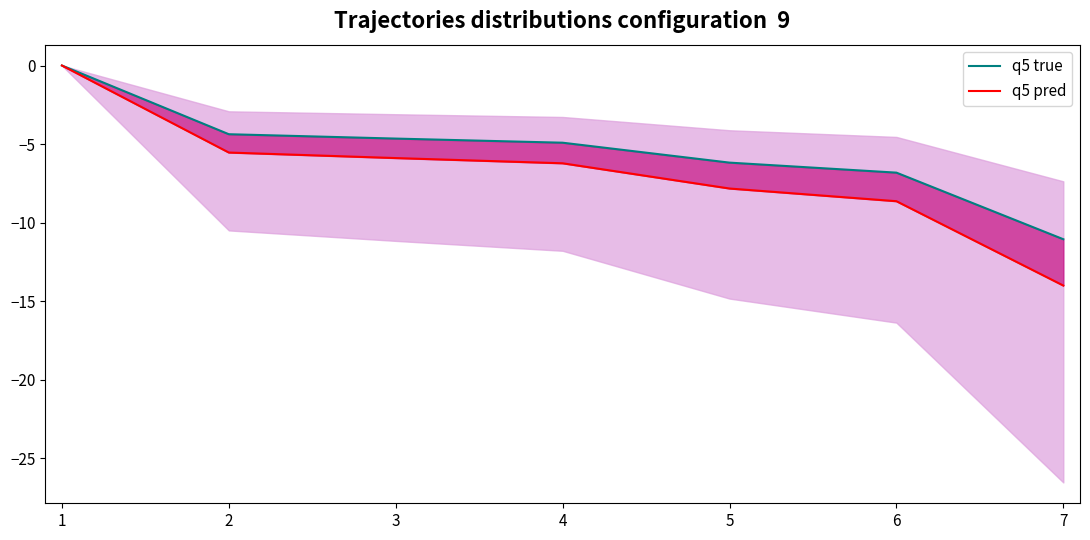

How many lines are shown in the chart?

2